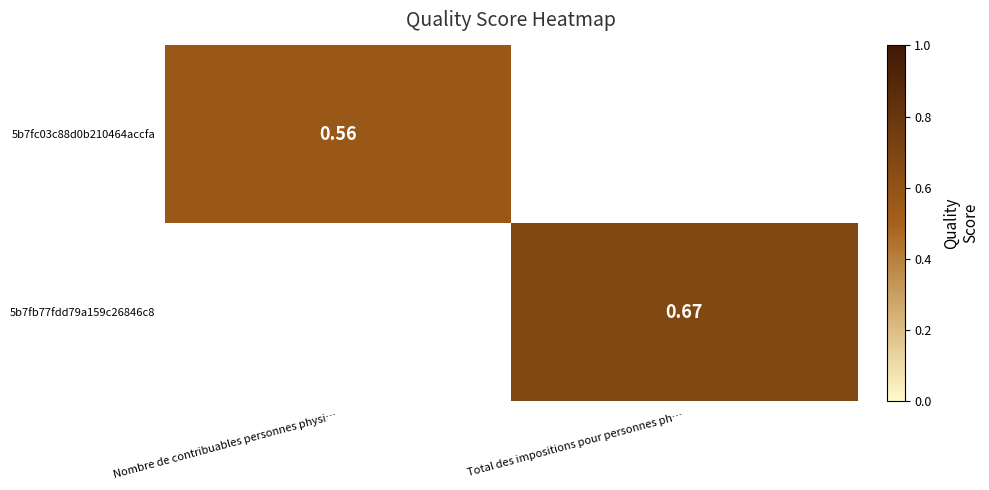

Between Nombre de contribuables personnes physi… and Total des impositions pour personnes ph…, which is larger?

Total des impositions pour personnes ph…